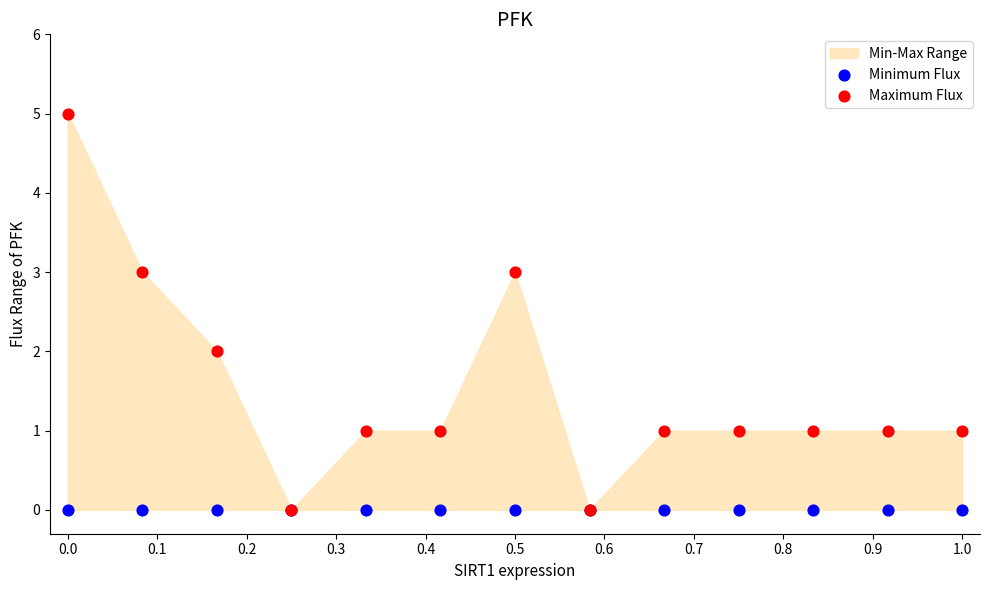

Which series has the largest Y range (max minus min)?

Maximum Flux